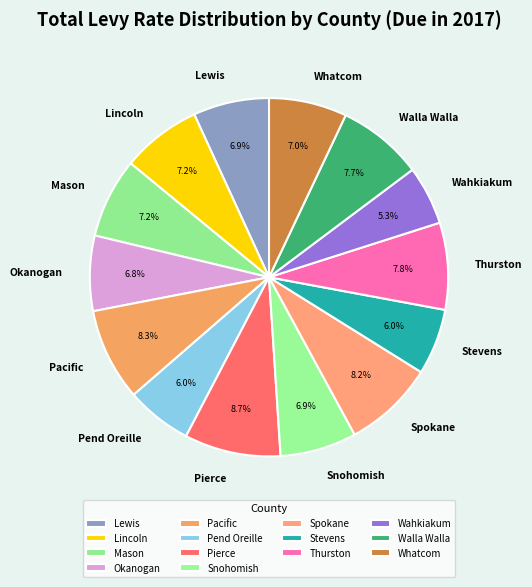

Approximately how many times larger is the value at Stevens compared to Wahkiakum?

1.1